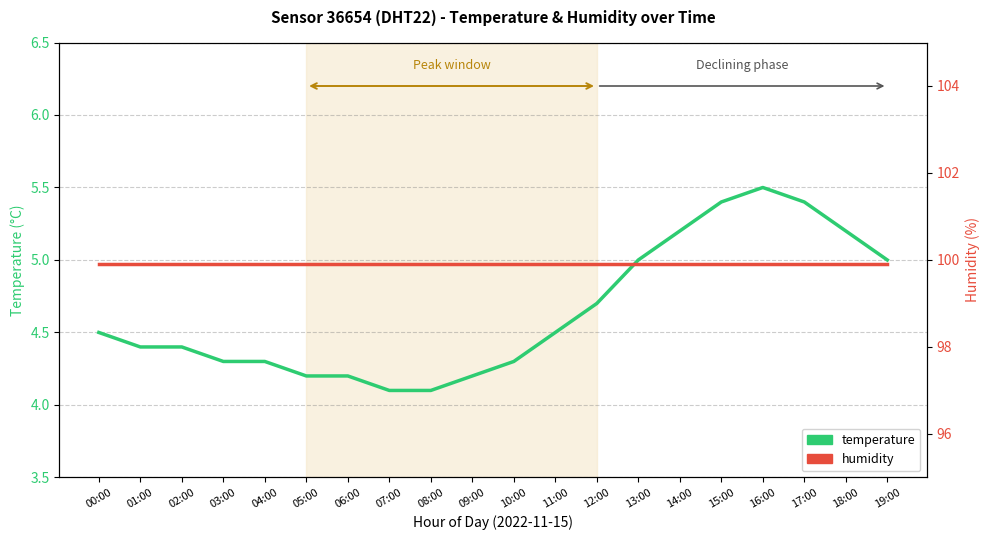

What is the difference between the temperature values at 04:00 and 19:00?

0.7